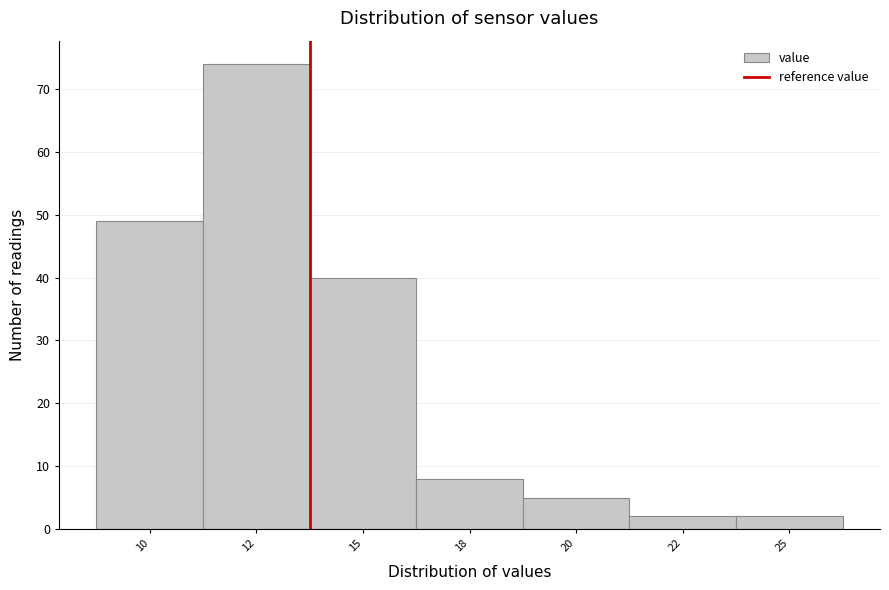

Reading left to right, transcribe all the data shown in this chart.

49	74	40	8	5	2	2